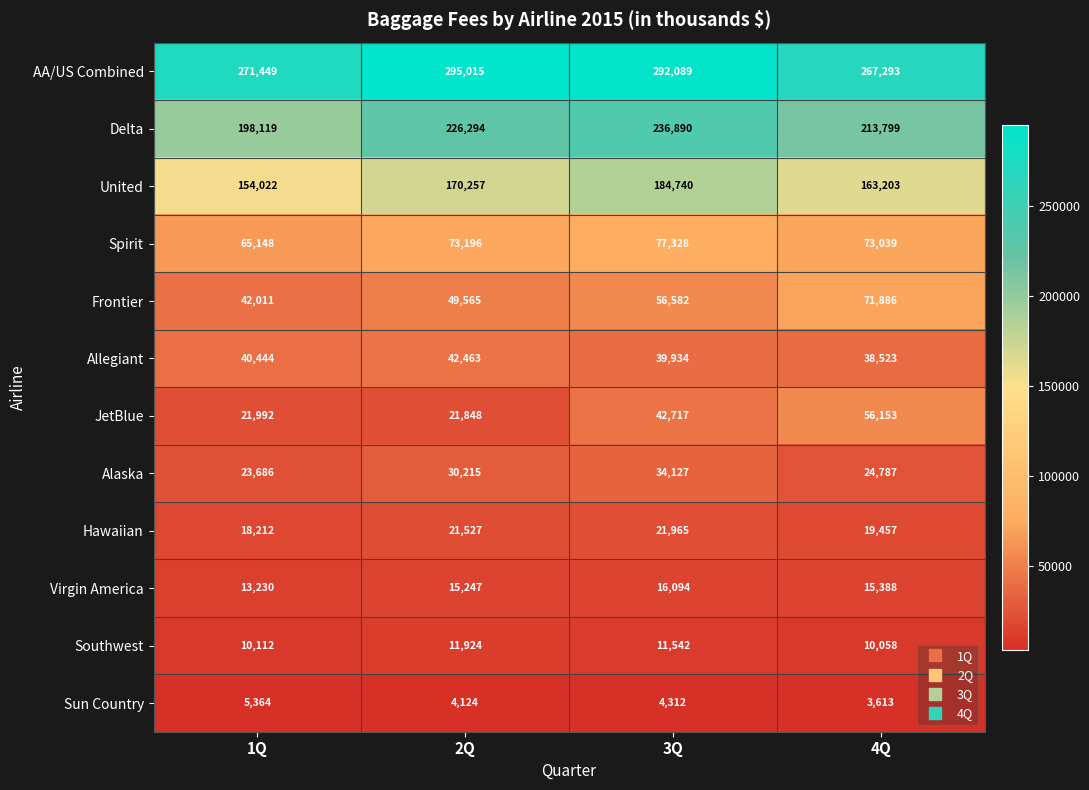

Rank the series at 4Q from lowest to highest value.

Sun Country, Southwest, Virgin America, Hawaiian, Alaska, Allegiant, JetBlue, Frontier, Spirit, United, Delta, AA/US Combined